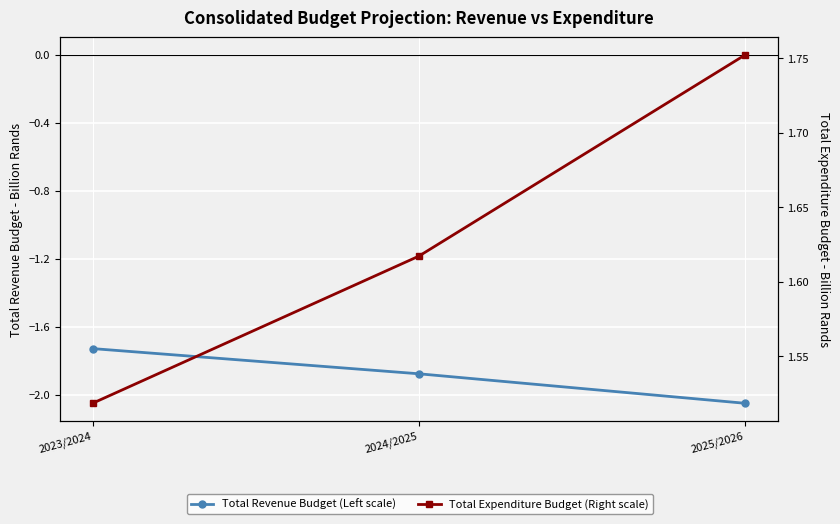

At which category does the chart reach its minimum across all series?

2025/2026